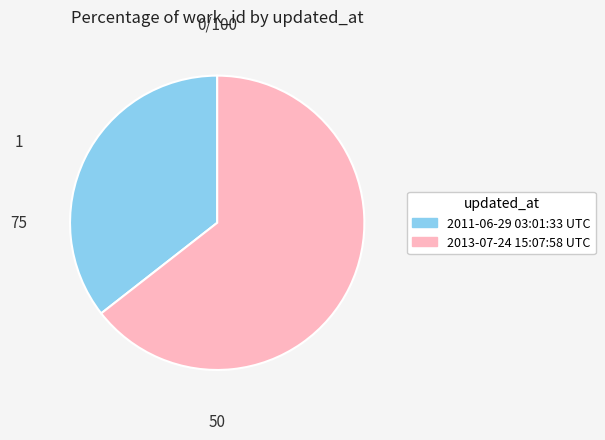

Which category has the smallest portion of the pie?

2011-06-29 03:01:33 UTC